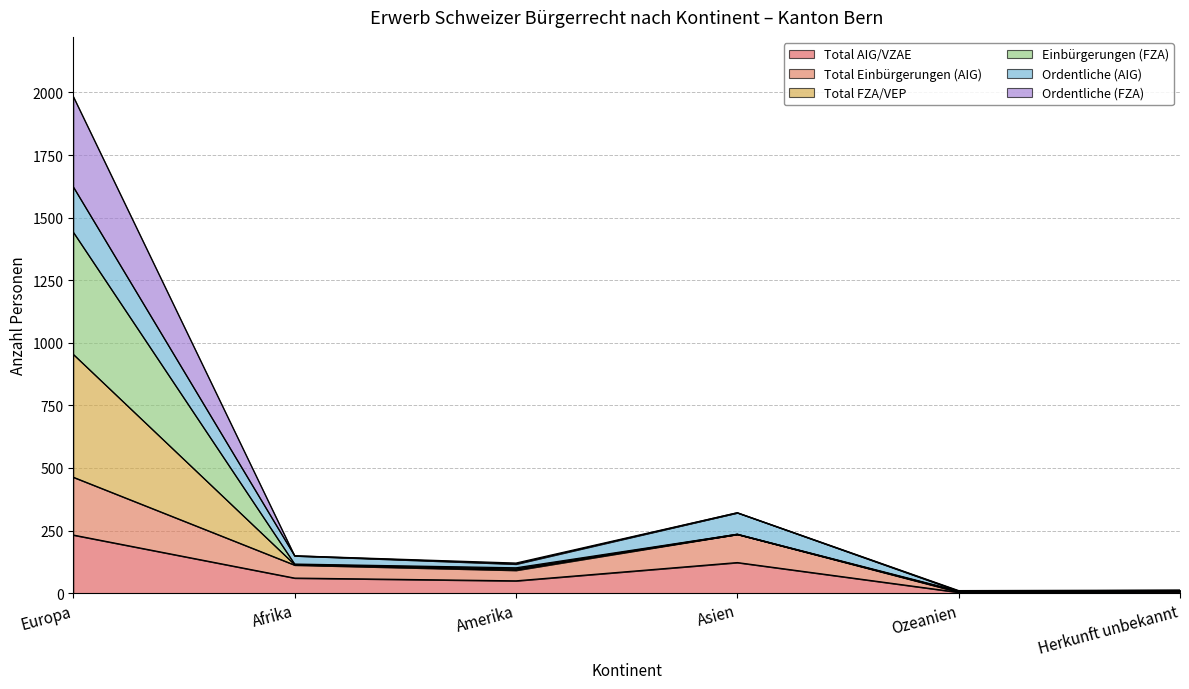

Which series changed the most between Europa and Afrika?

Total FZA/VEP